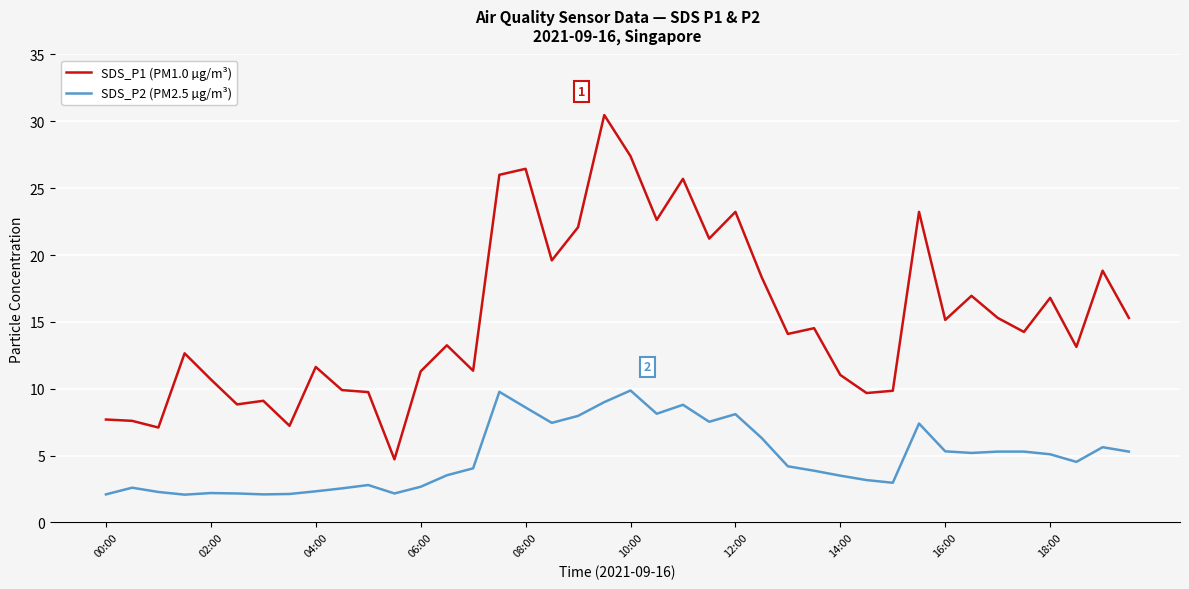

Which series has the largest total across all categories?

SDS_P1 (PM1.0 µg/m³)